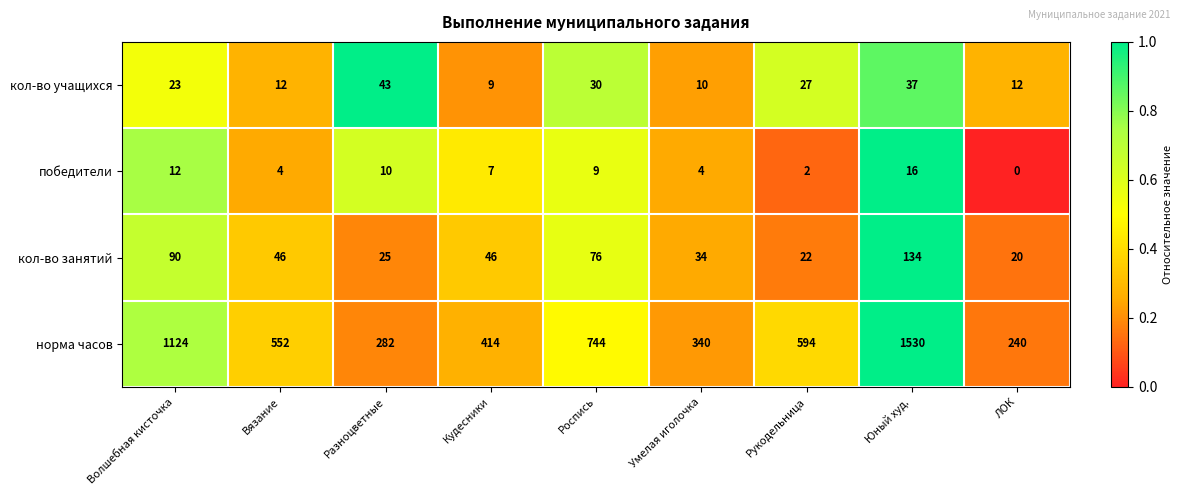

List the series in order of their peak value, highest first.

норма часов, кол-во занятий, кол-во учащихся, победители